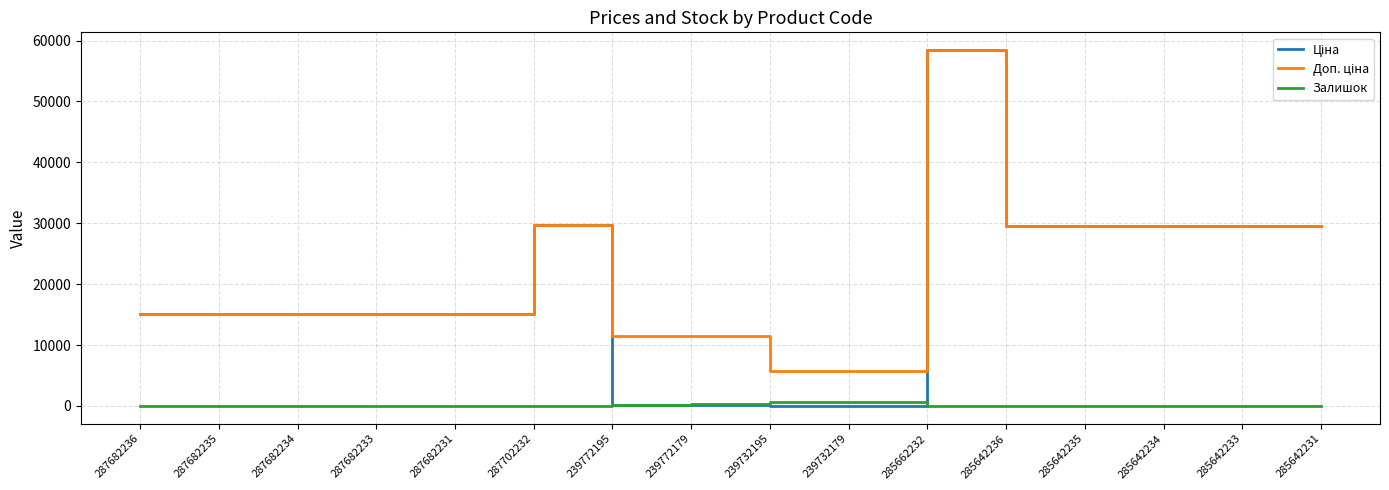

At which category is the sum across all series the highest?

285662232